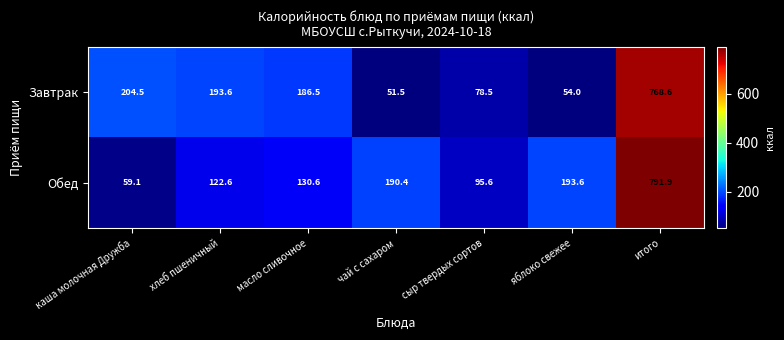

Which category has the lowest value across all series?

чай с сахаром